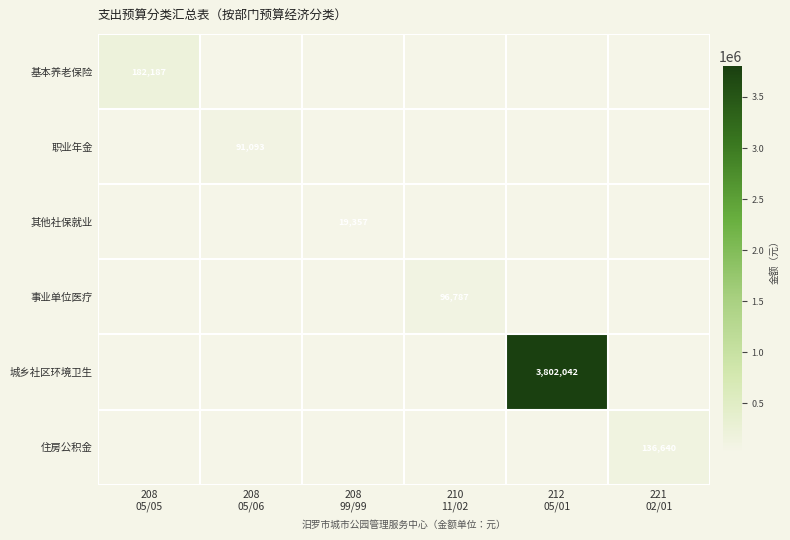

Is the value of 城乡社区环境卫生 at 212 05/01 greater than the value of 职业年金 at 212 05/01?

Yes